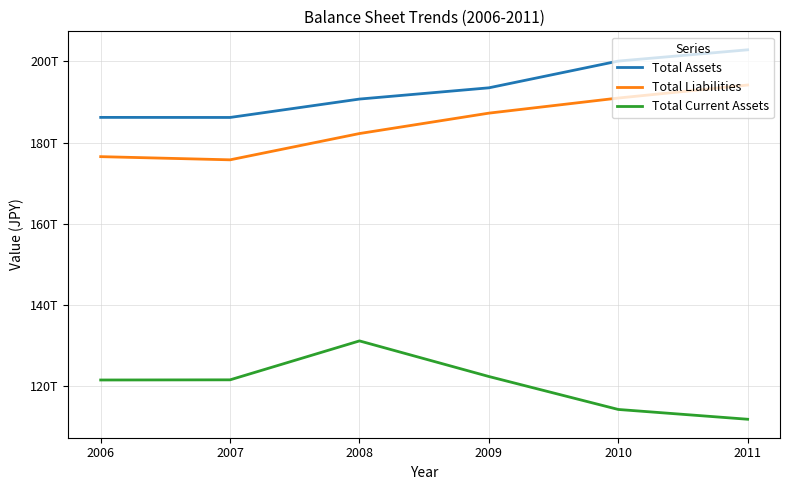

Which series has the largest total across all categories?

Total Assets